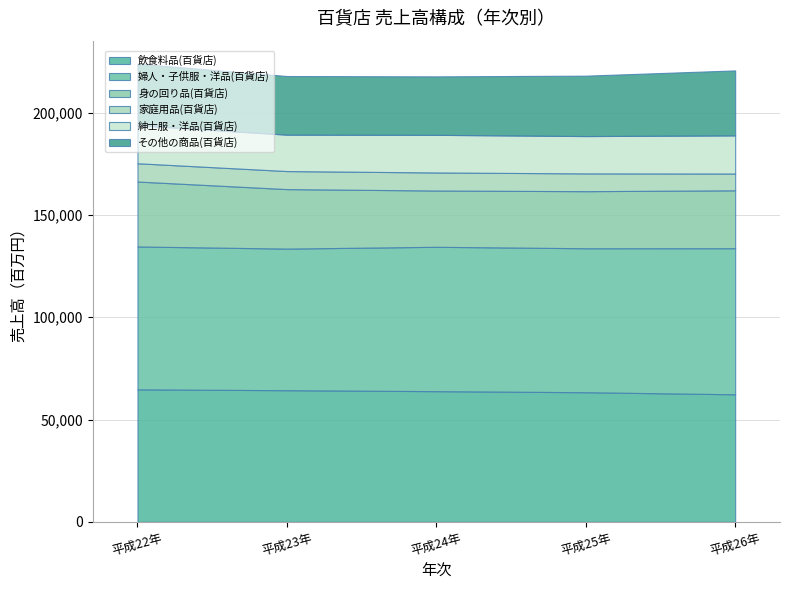

The その他の商品(百貨店) series shows 28585 at 平成24年. True or false?

True